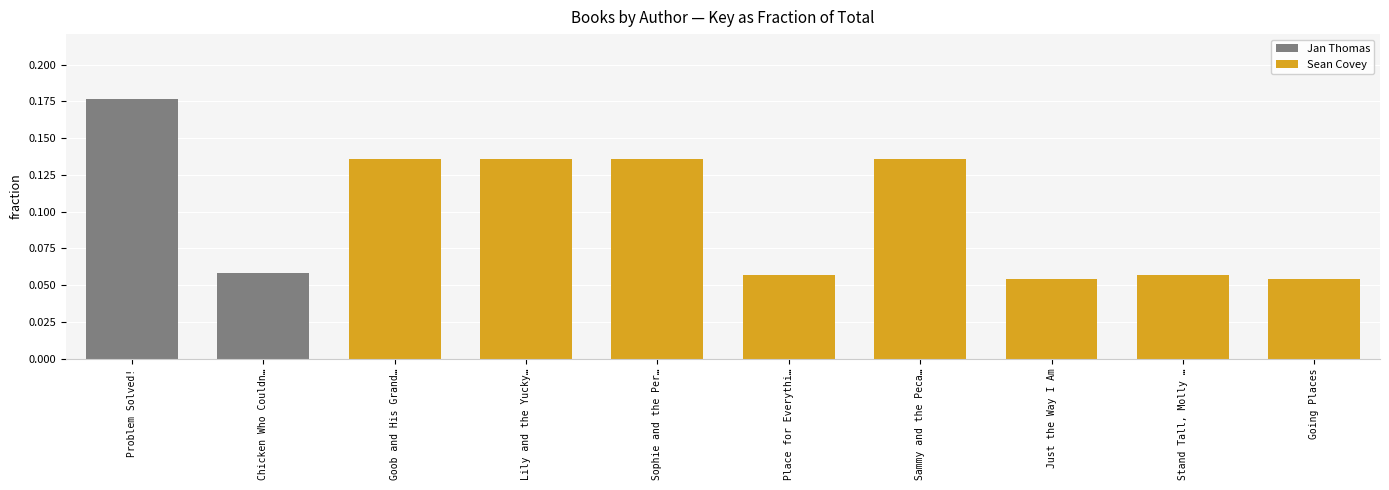

Does the chart contain any negative values?

No